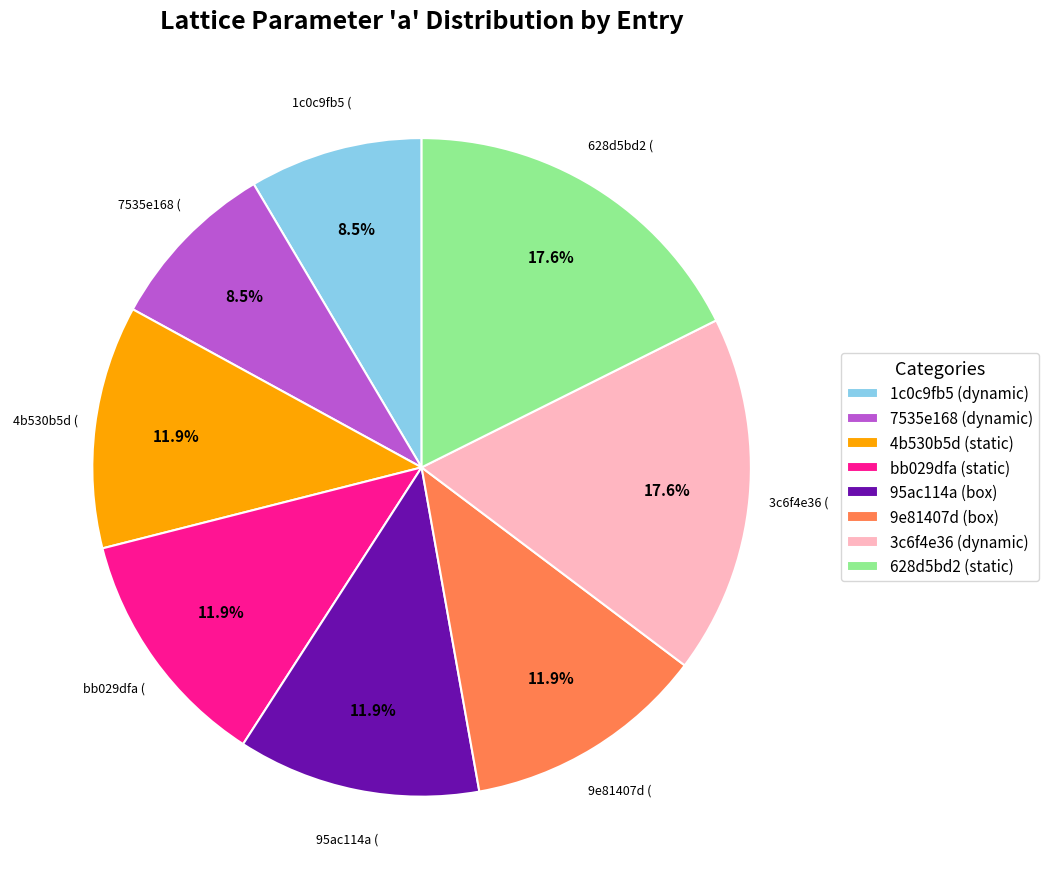

Is there a majority slice in this chart?

No